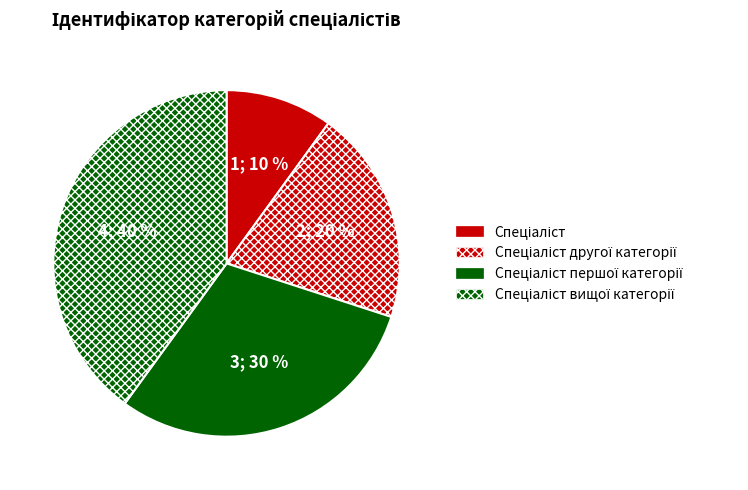

How many segments does this pie chart have?

4